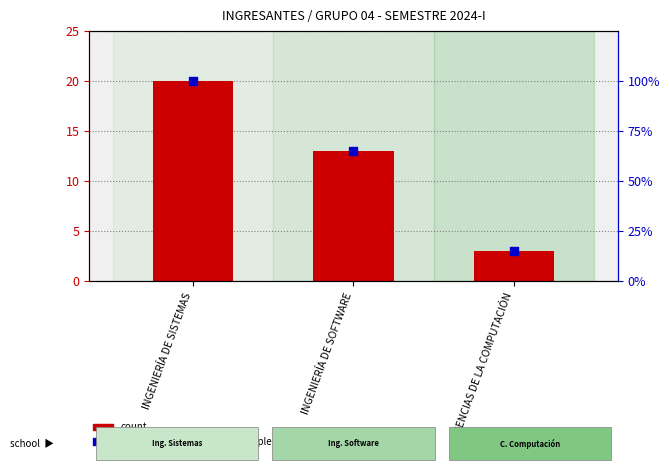

What are all the series names shown in the legend?

count, percentile rank within the sample